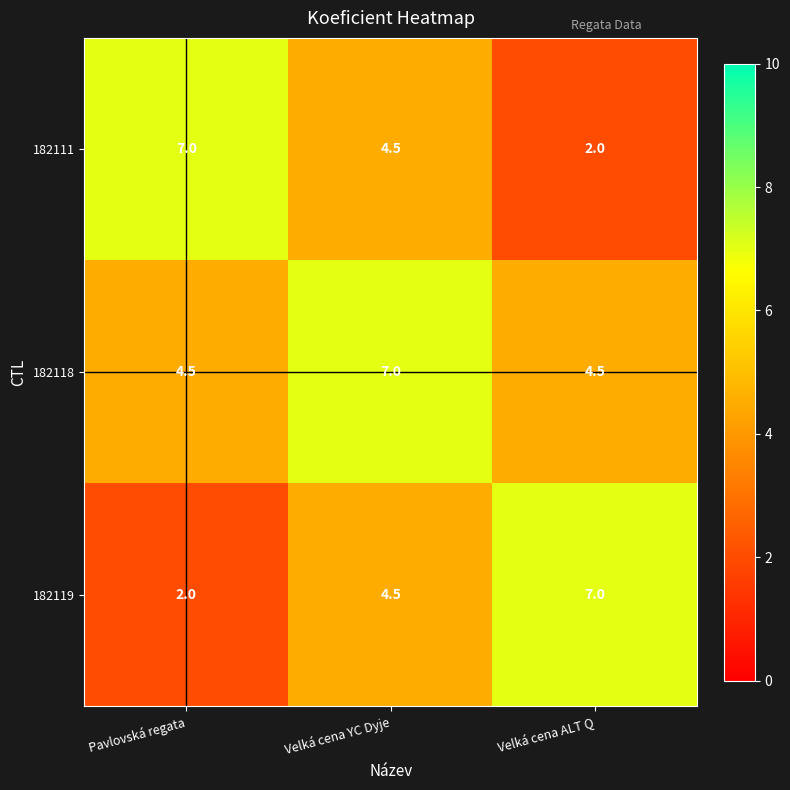

What is the average value of the 182119 series?

4.5